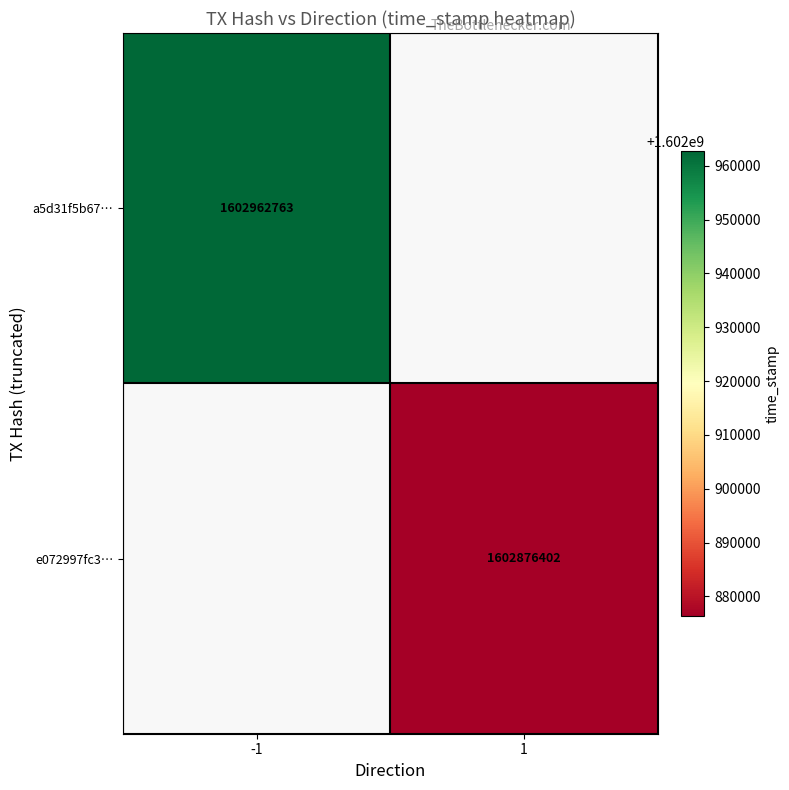

Is it true that a5d31f5b67… equals 1602962763 at -1?

True